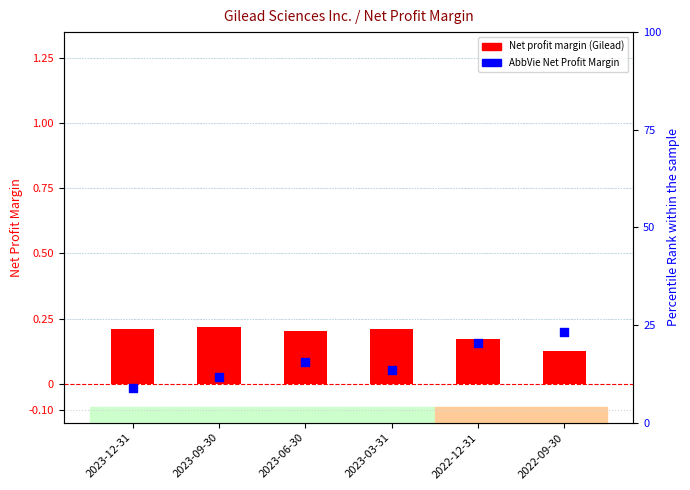

What is the total value across all series at 2022-12-31?

20.6